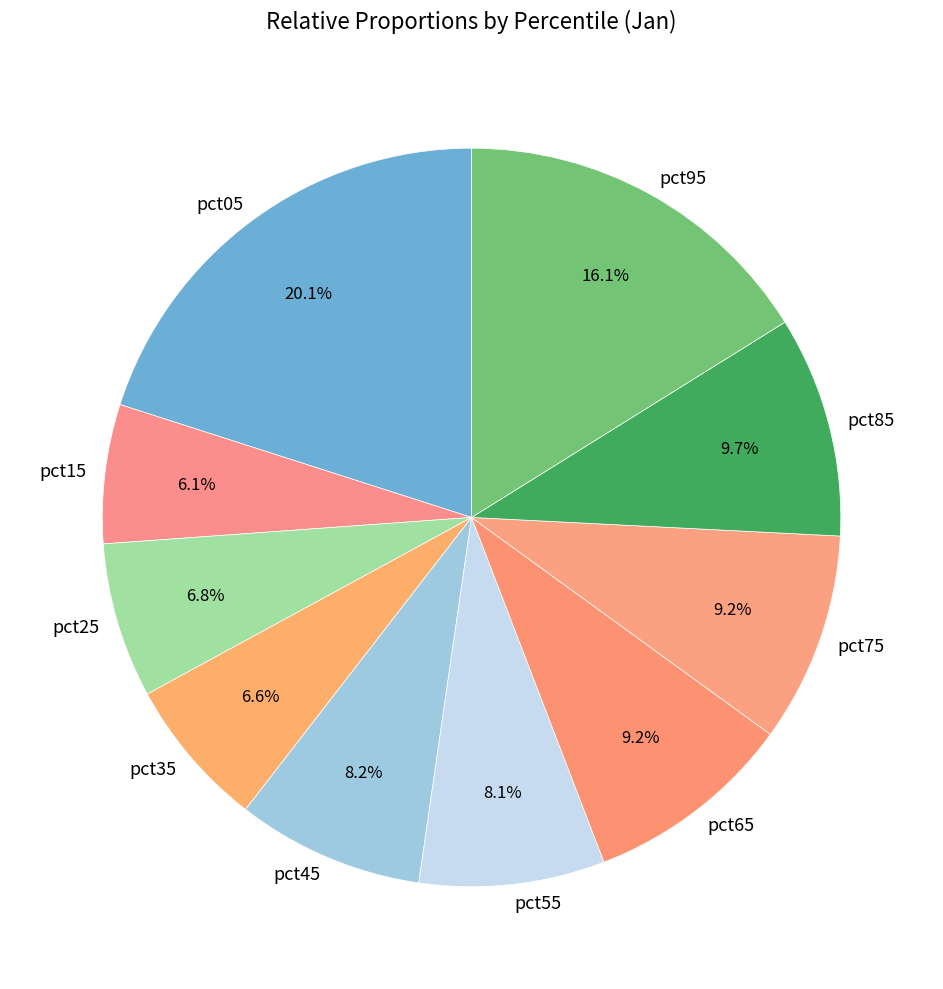

To the nearest percent, what percentage of the pie is pct85?

10%